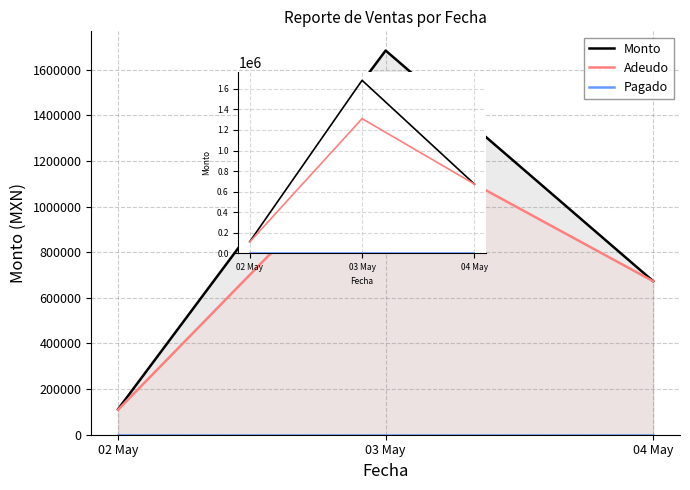

What are all the series names shown in the legend?

Monto, Adeudo, Pagado